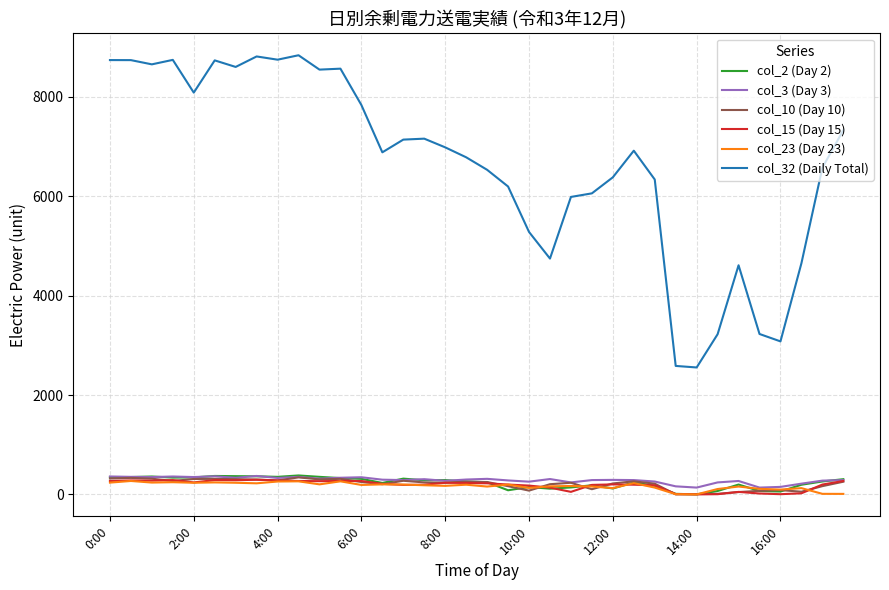

Which series has the largest total across all categories?

col_32 (Daily Total)